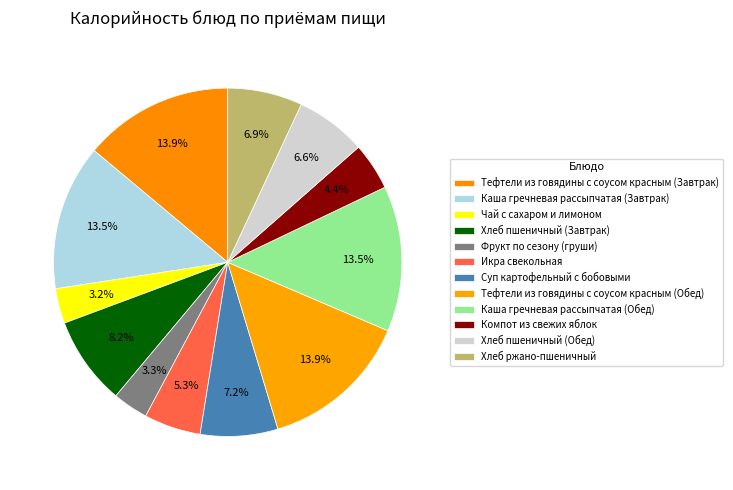

To the nearest percent, what is the combined percentage of Икра свекольная and Хлеб пшеничный (Обед)?

12%